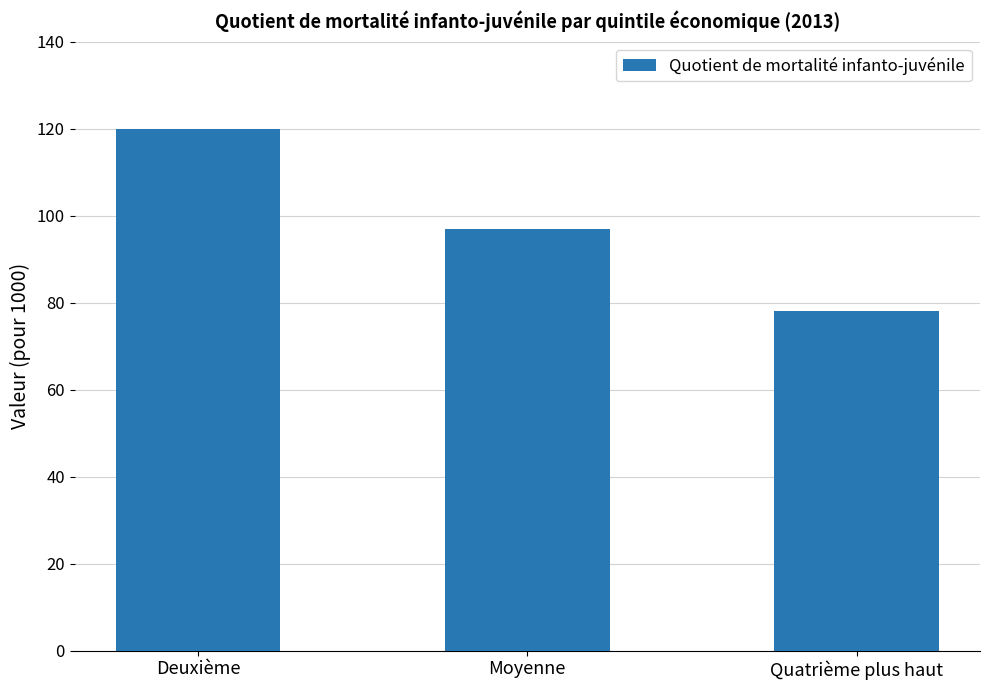

True or false: the data shows 78 at Quatrième plus haut.

True